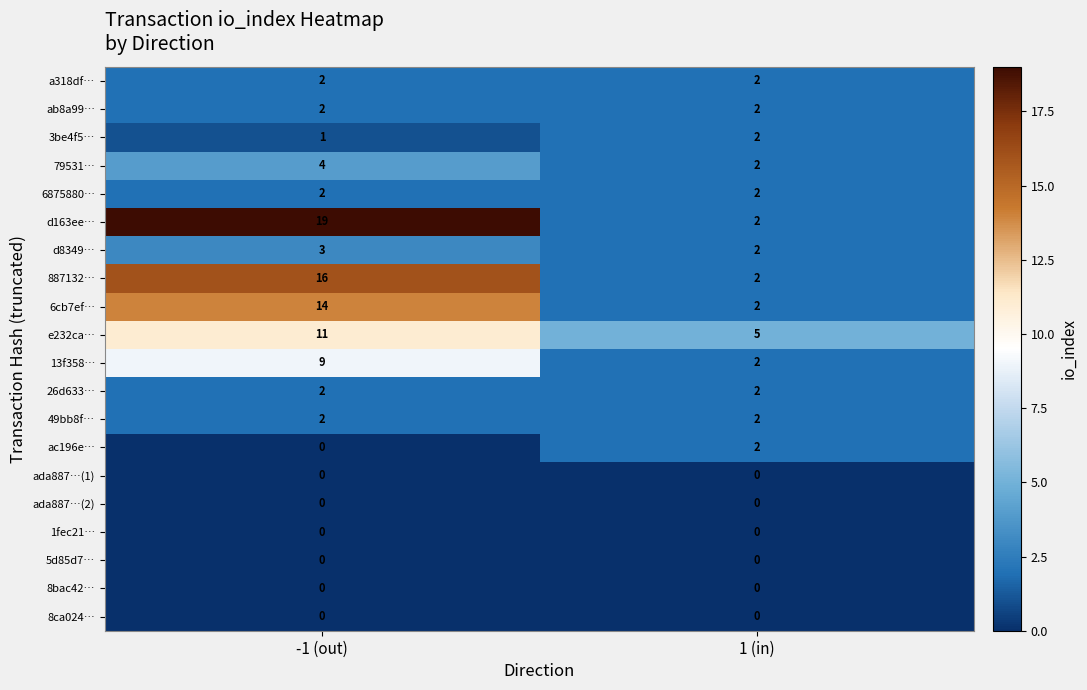

Which category has the highest value across all series?

-1 (out)